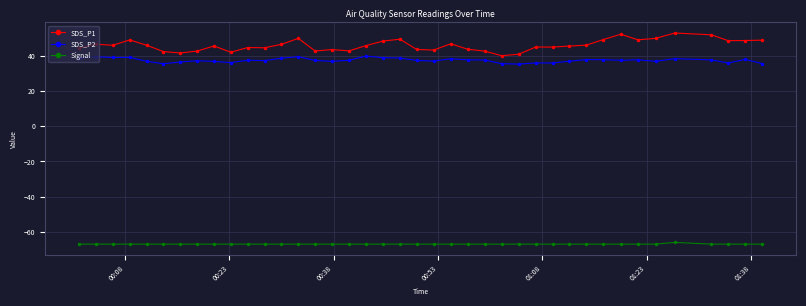

What is the value of the Signal point at the 34th from the left?

-67.0